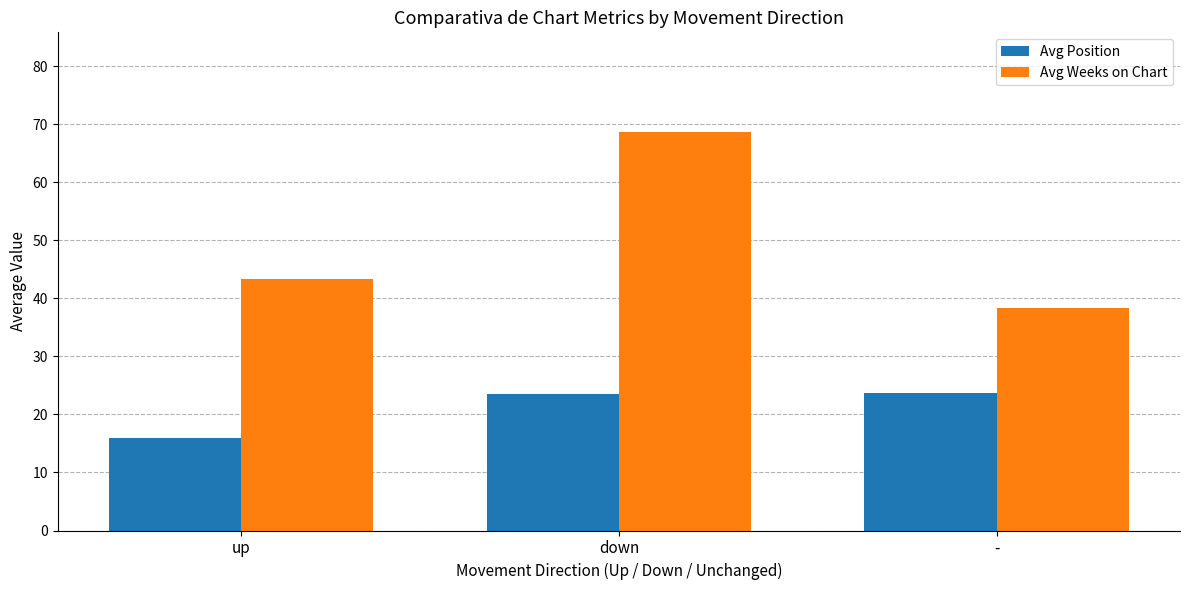

Which series has the largest total across all categories?

Avg Weeks on Chart